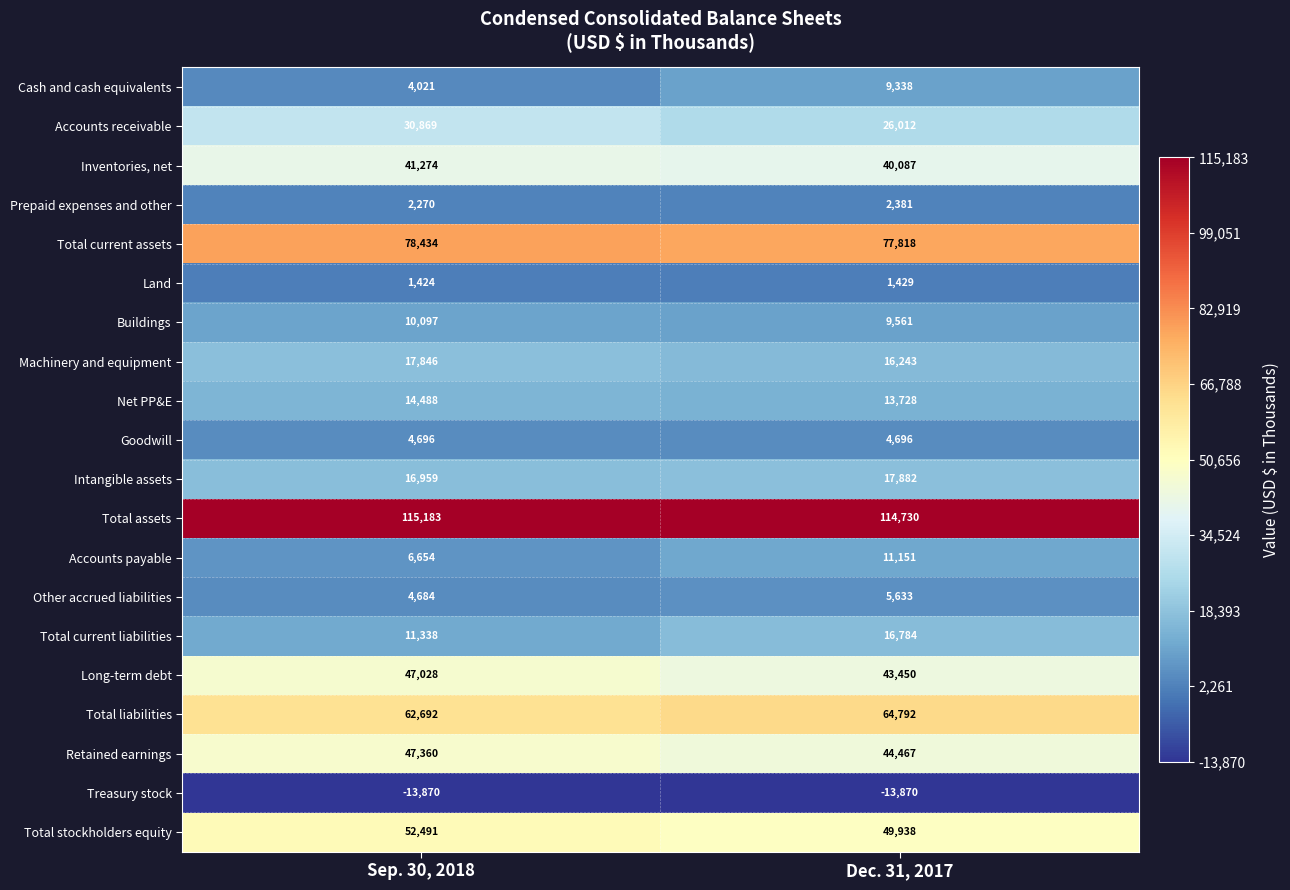

List the series in order of their peak value, lowest first.

Treasury stock, Land, Prepaid expenses and other, Goodwill, Other accrued liabilities, Cash and cash equivalents, Buildings, Accounts payable, Net PP&E, Total current liabilities, Machinery and equipment, Intangible assets, Accounts receivable, Inventories, net, Long-term debt, Retained earnings, Total stockholders equity, Total liabilities, Total current assets, Total assets